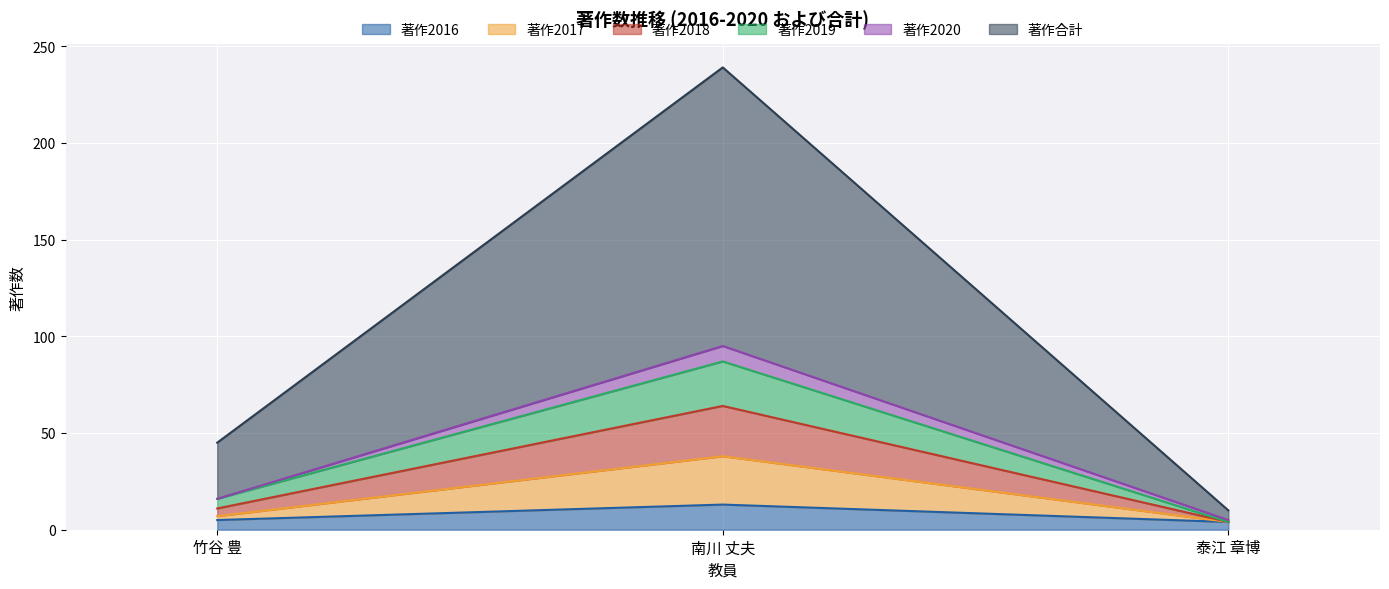

At which label does 著作2016 reach its peak?

南川 丈夫